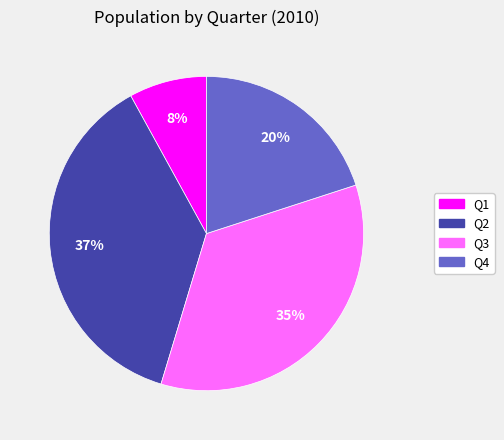

Is the sum of Q3 and Q2 greater than half?

Yes